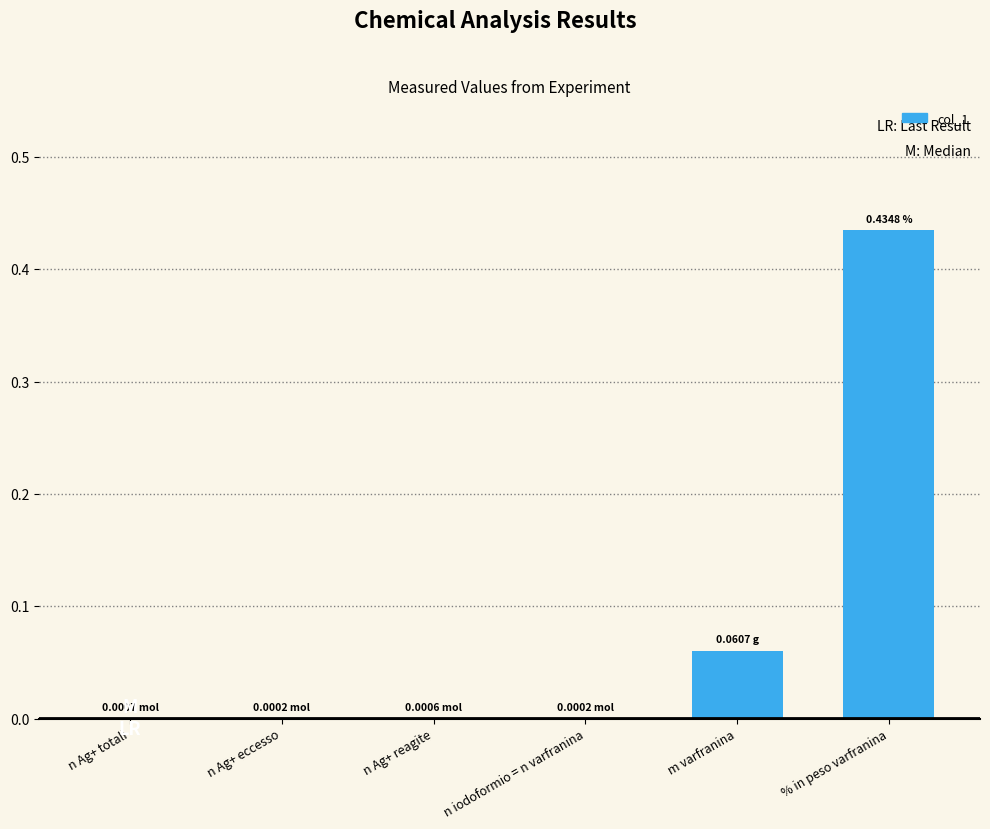

Which has a higher value, % in peso varfranina or n Ag+ eccesso?

% in peso varfranina